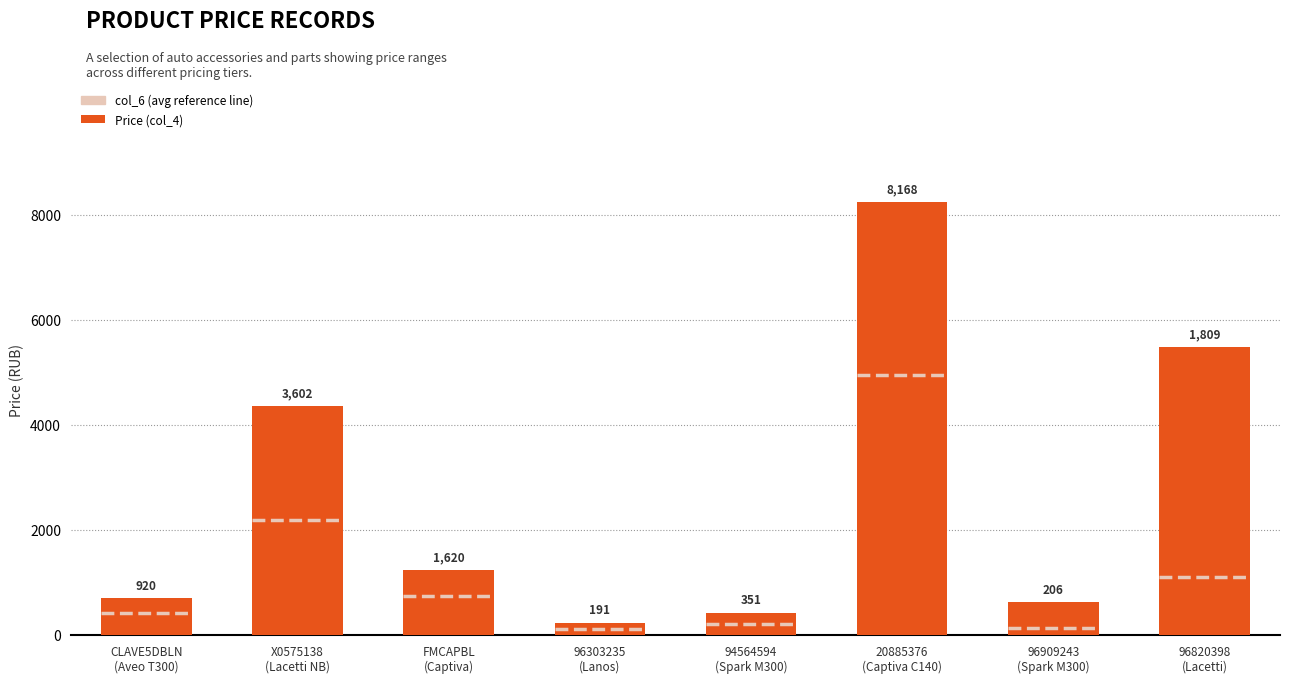

How many bars are there in total?

8